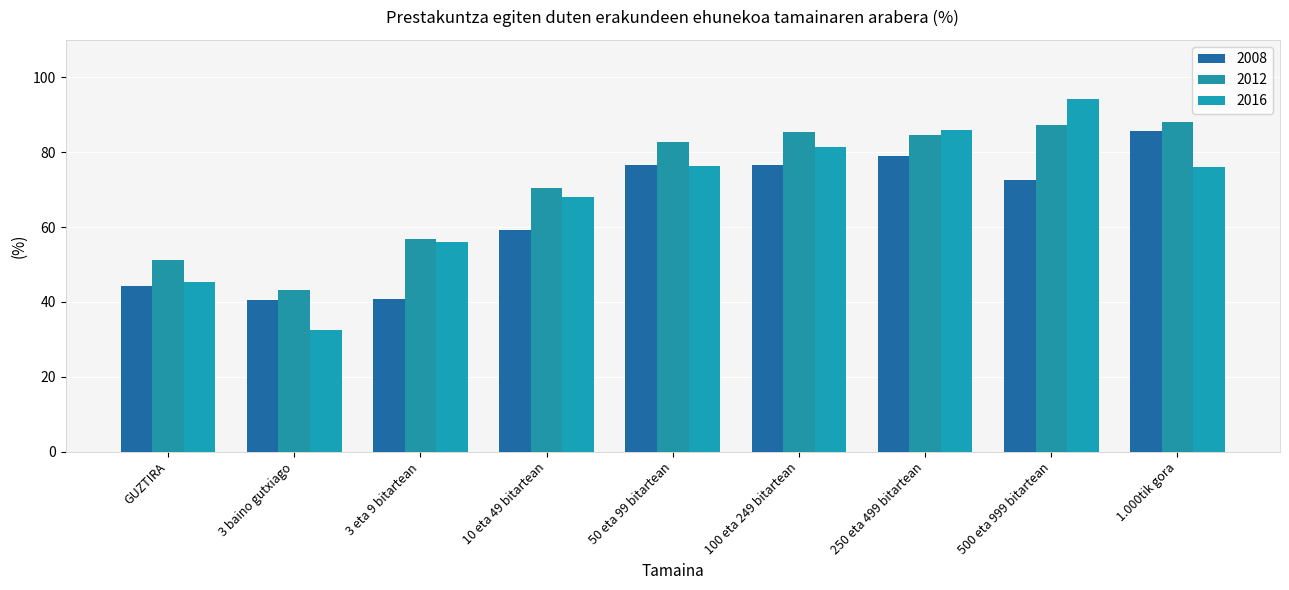

How many bars are there in each group?

3